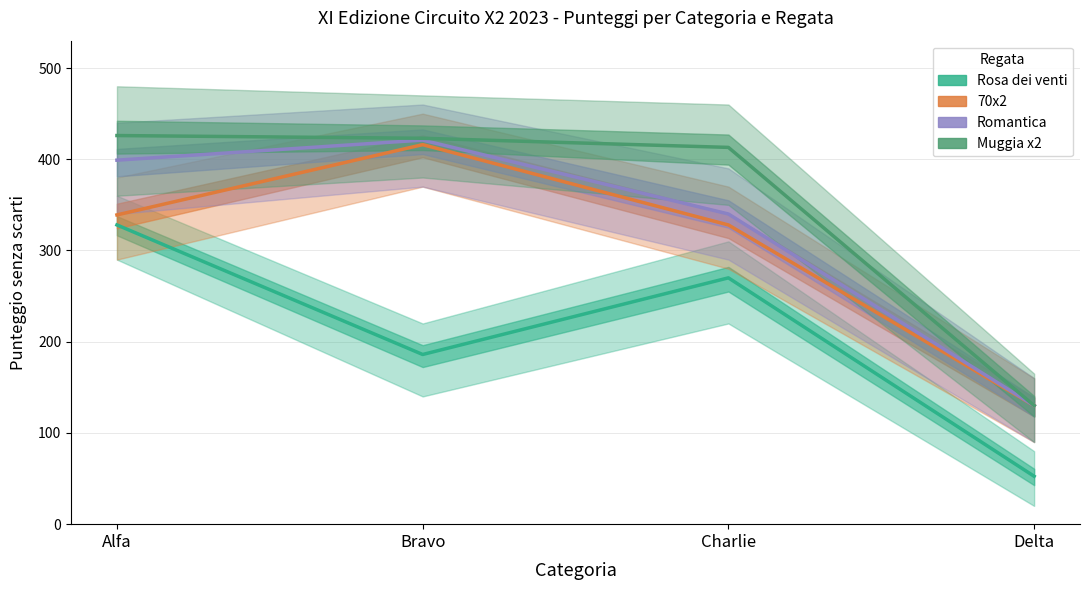

Where is the first local maximum for Rosa dei venti?

Charlie